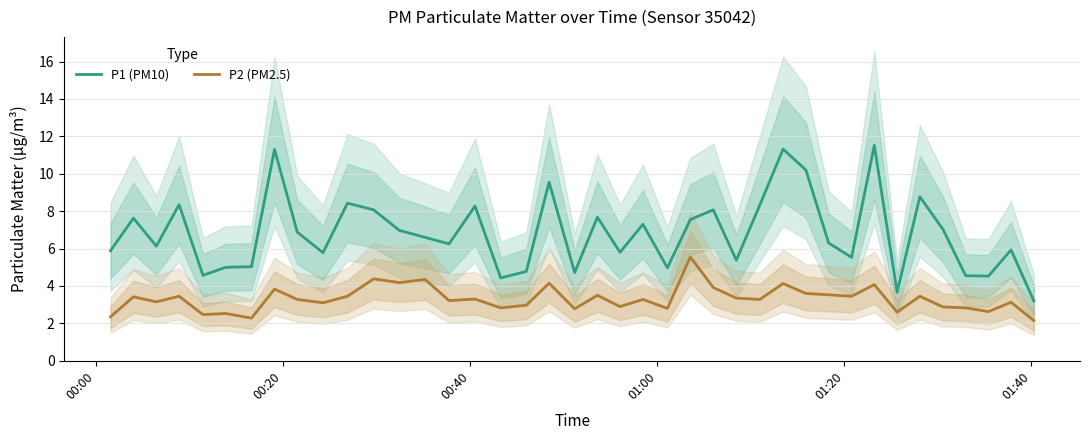

True or false: P1 (PM10) and P2 (PM2.5) cross at least once.

False